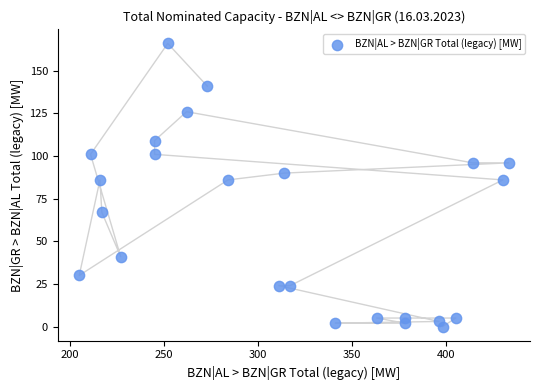

What is the range of Y values (max minus min)?

166